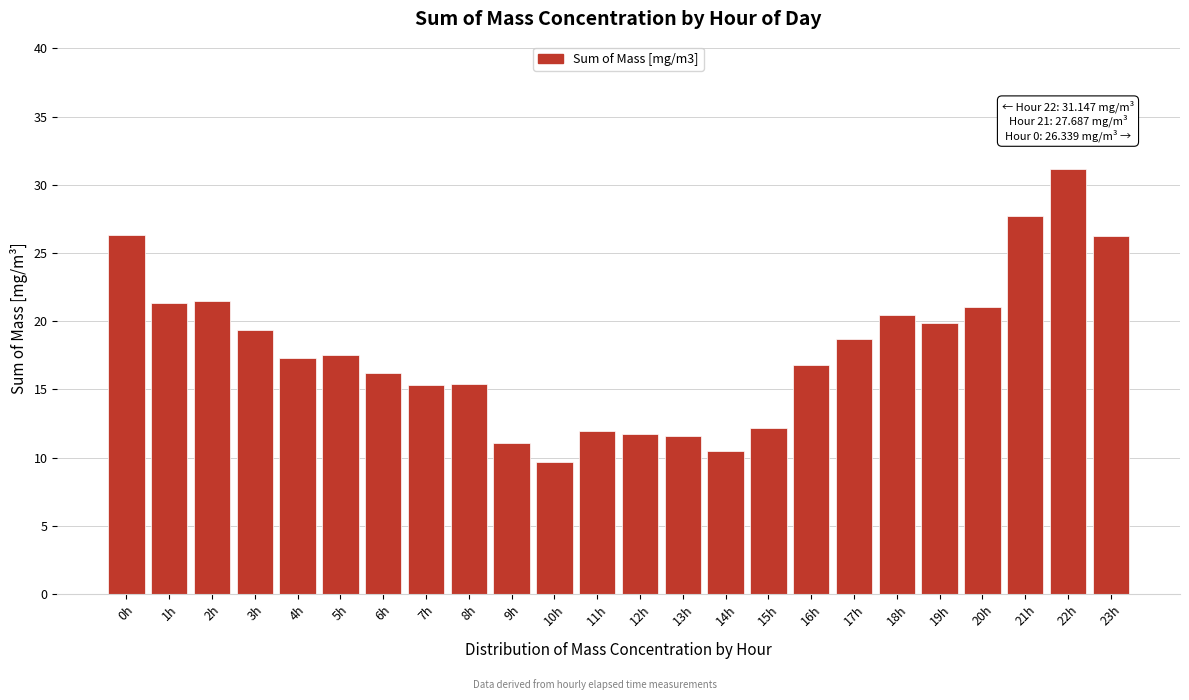

The chart shows a value of 21.5 at 2h. True or false?

True